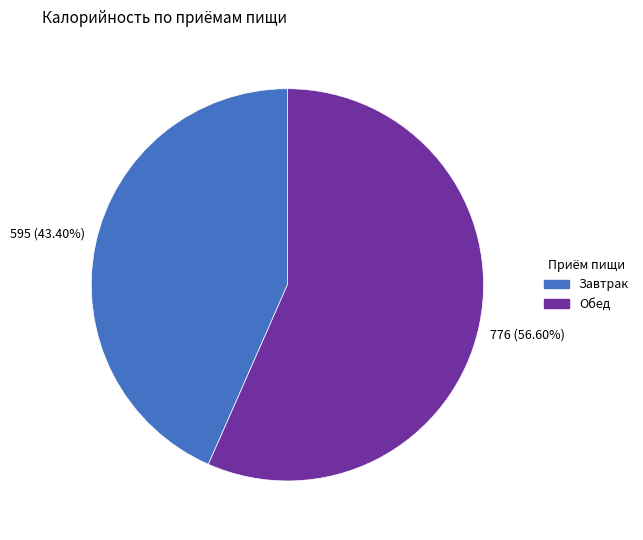

To the nearest percent, what is the average slice percentage?

50%